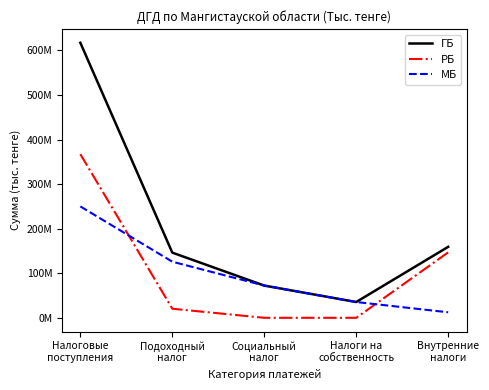

Which label corresponds to the largest value in the chart?

Налоговые
поступления